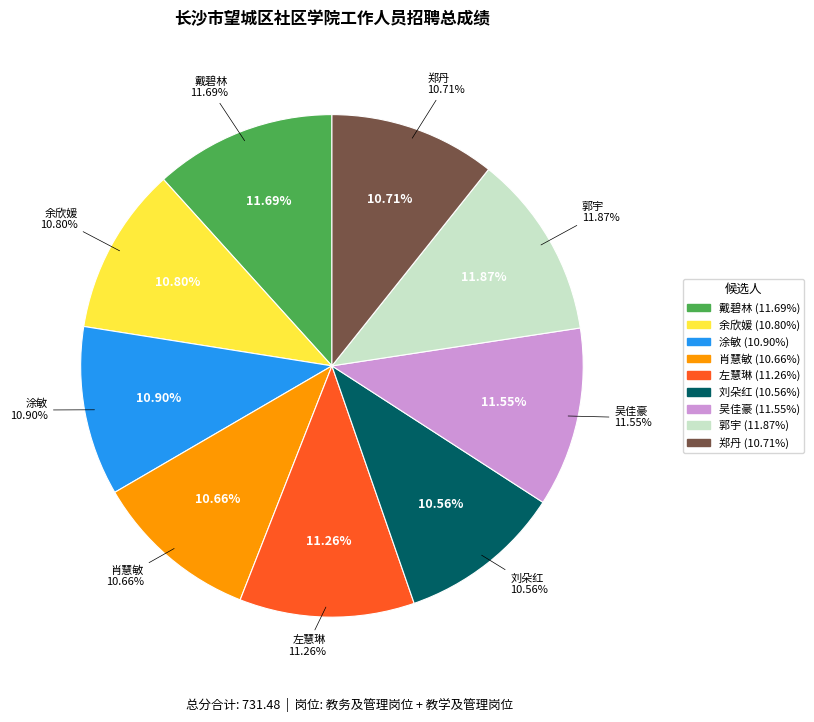

To the nearest percent, what portion does 余欣媛 represent?

11%